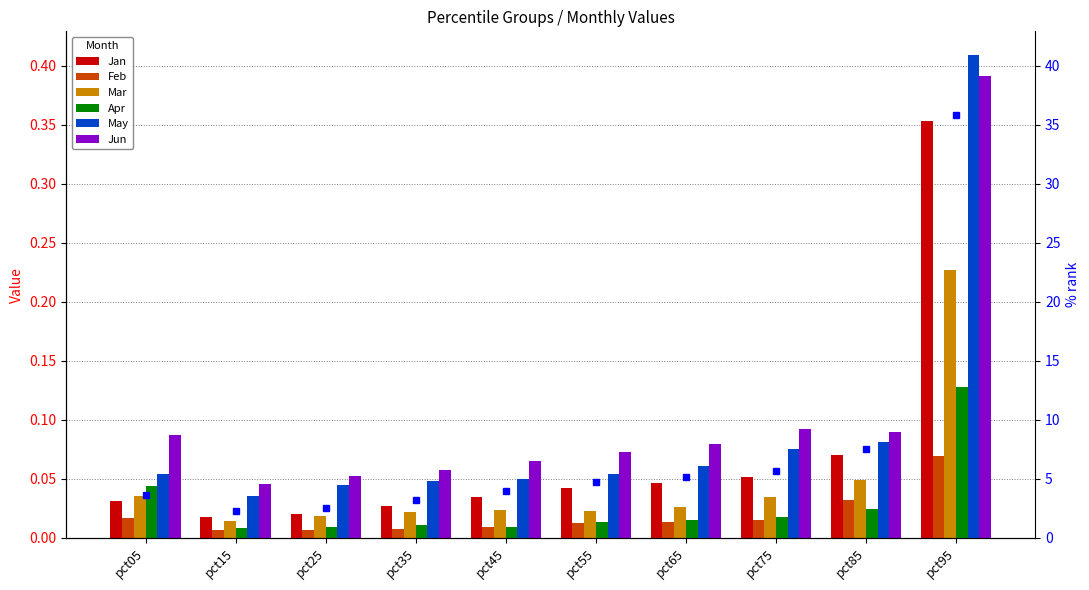

Reading left to right, what are all the values shown in this chart?

Jan: 0.0	0.0	0.0	0.0	0.0	0.0	0.0	0.1	0.1	0.4
Feb: 0.0	0.0	0.0	0.0	0.0	0.0	0.0	0.0	0.0	0.1
Mar: 0.0	0.0	0.0	0.0	0.0	0.0	0.0	0.0	0.0	0.2
Apr: 0.0	0.0	0.0	0.0	0.0	0.0	0.0	0.0	0.0	0.1
May: 0.1	0.0	0.0	0.0	0.0	0.1	0.1	0.1	0.1	0.4
Jun: 0.1	0.0	0.1	0.1	0.1	0.1	0.1	0.1	0.1	0.4